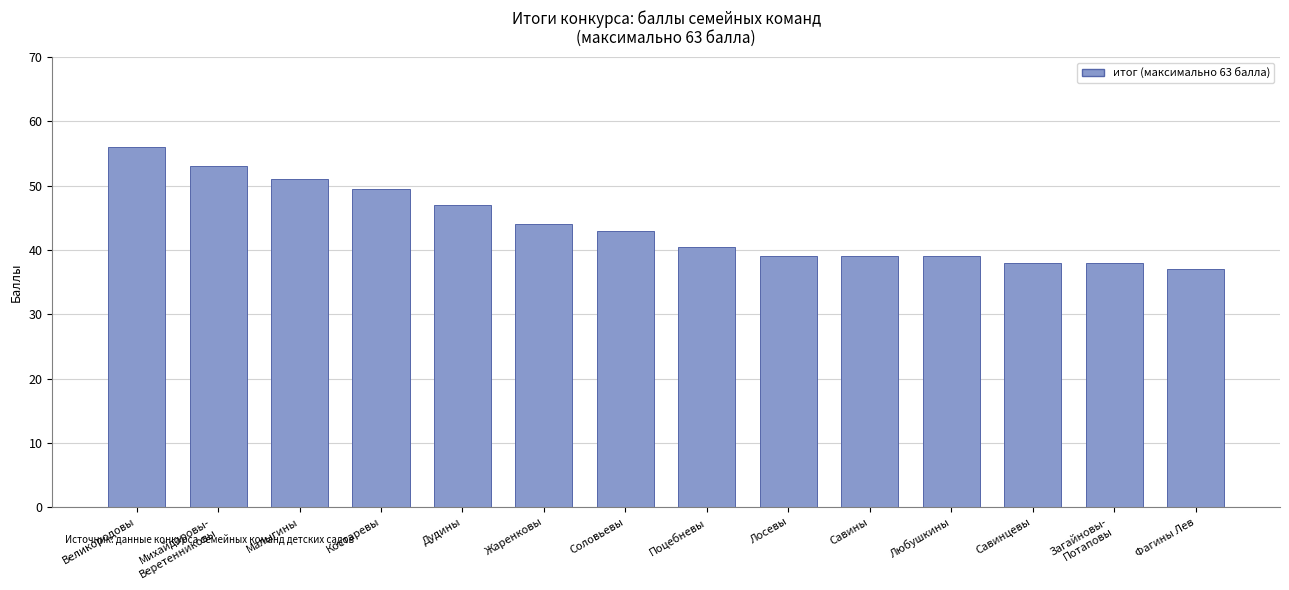

Is it true that the value at Савины is 39.0?

True